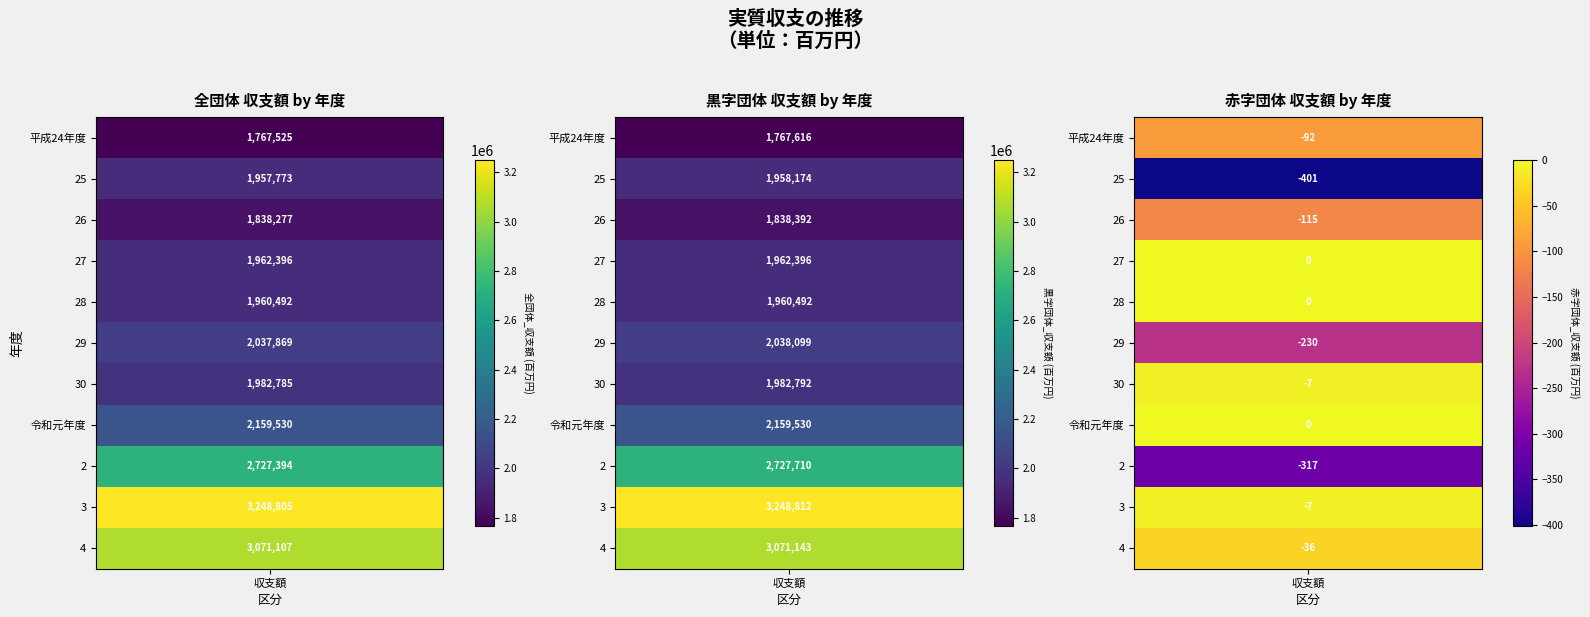

The 全団体_収支額 series shows 948310 at 29. True or false?

False